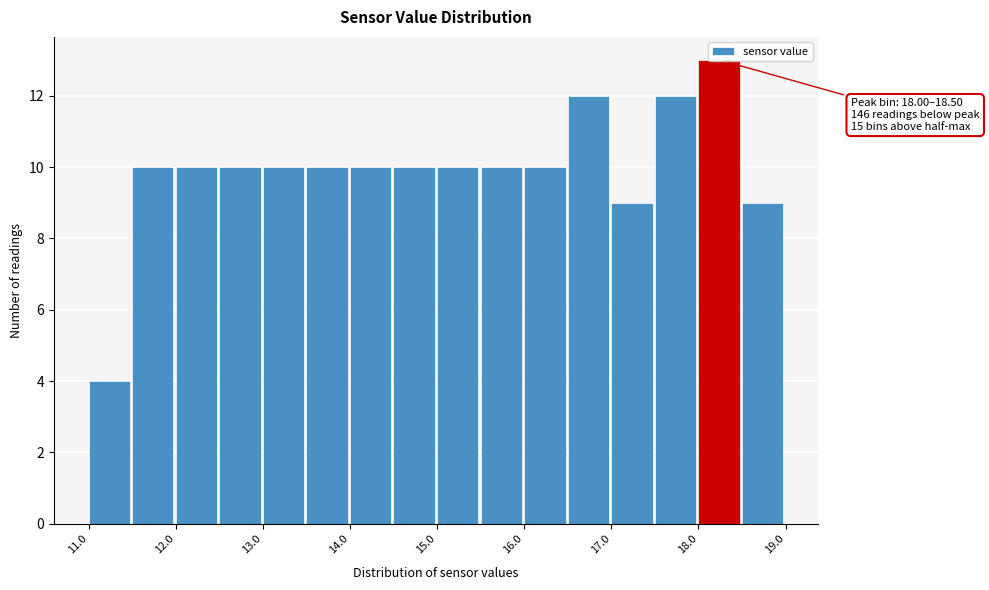

Which range on the x-axis has the tallest bar?

18.0 to 18.5